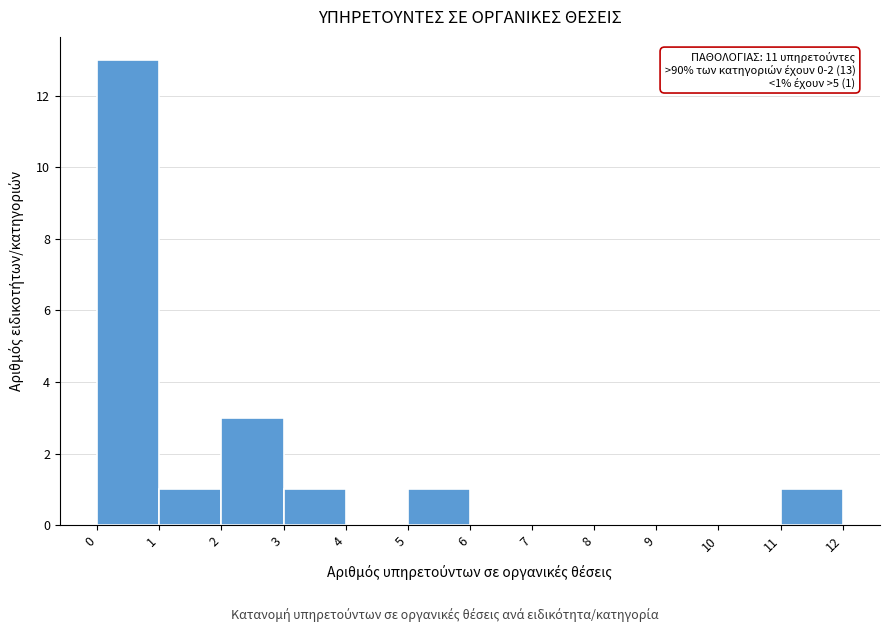

Which range on the x-axis has the tallest bar?

0 to 1